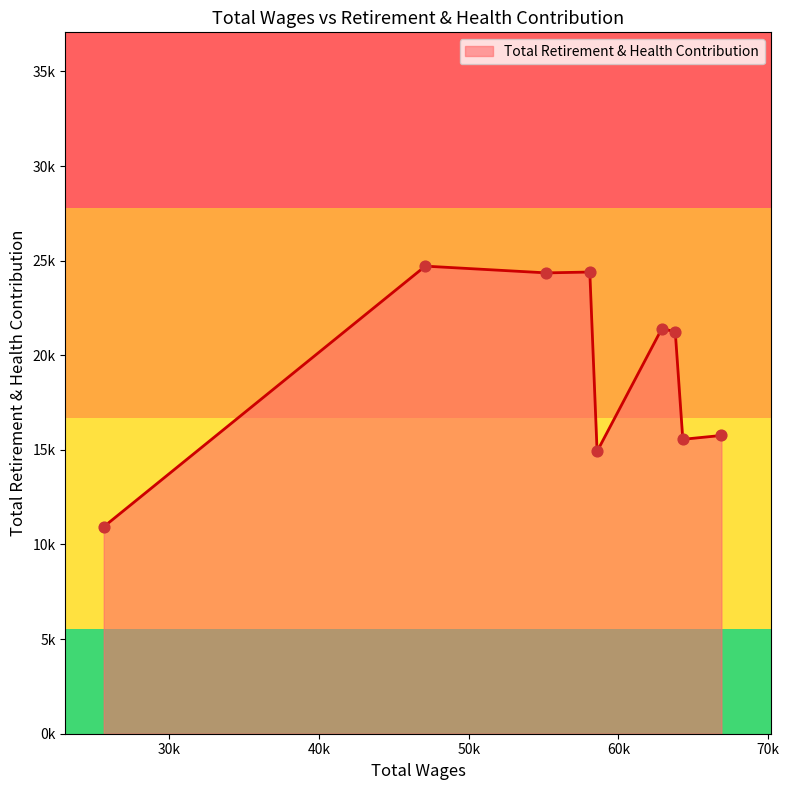

Does the chart have visible grid lines?

No